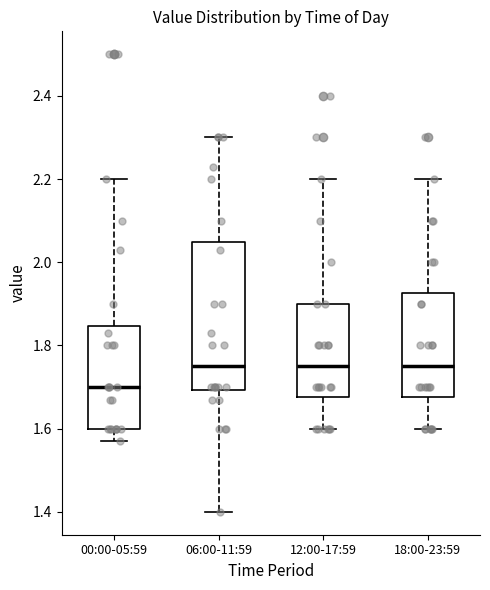

Where does the median line of the box for 00:00-05:59 sit on the y-axis? The values are not printed on the chart, so give them approximately, as read against the axis.

1.70